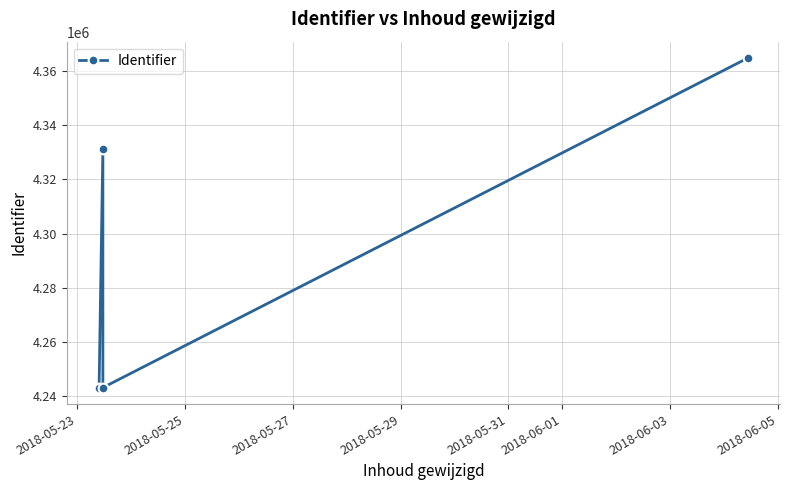

How many interior local valleys (lower than both neighbors) does the data have?

1